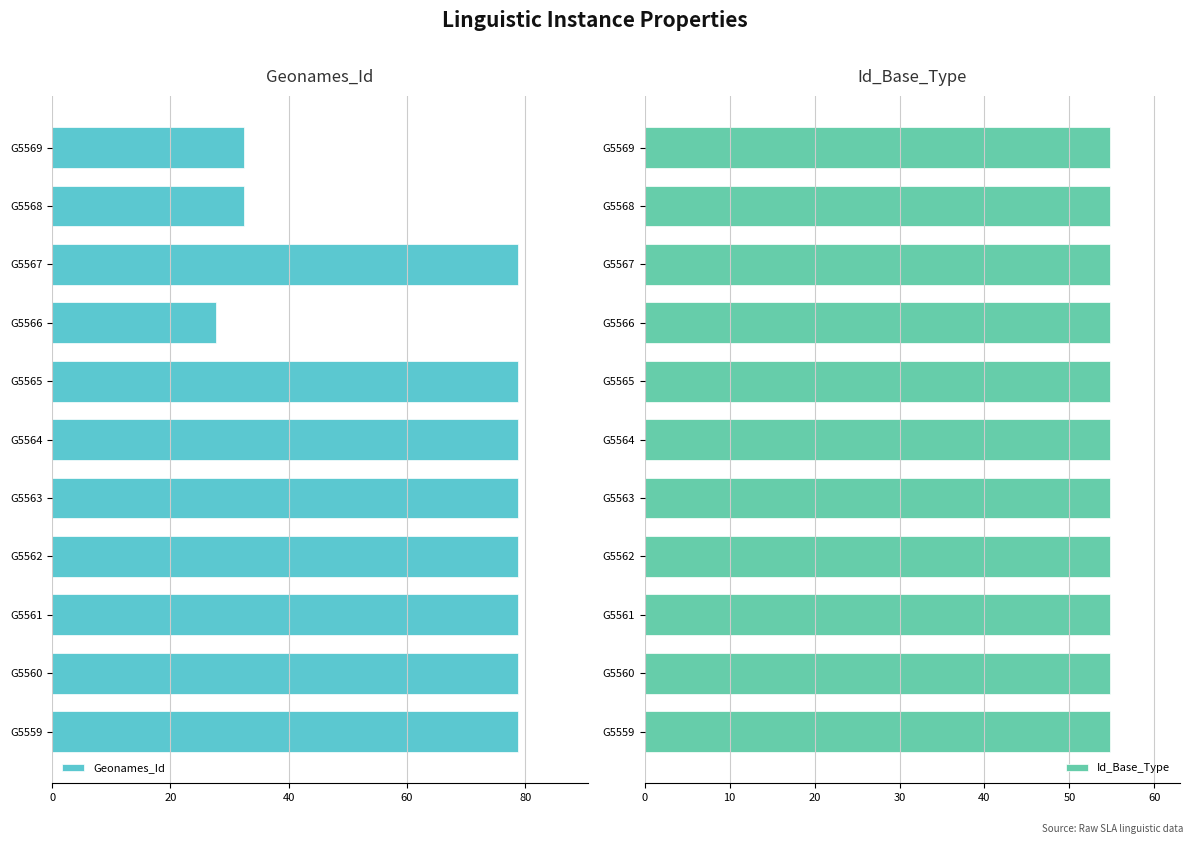

What is the sum of all Geonames_Id values?

722.2